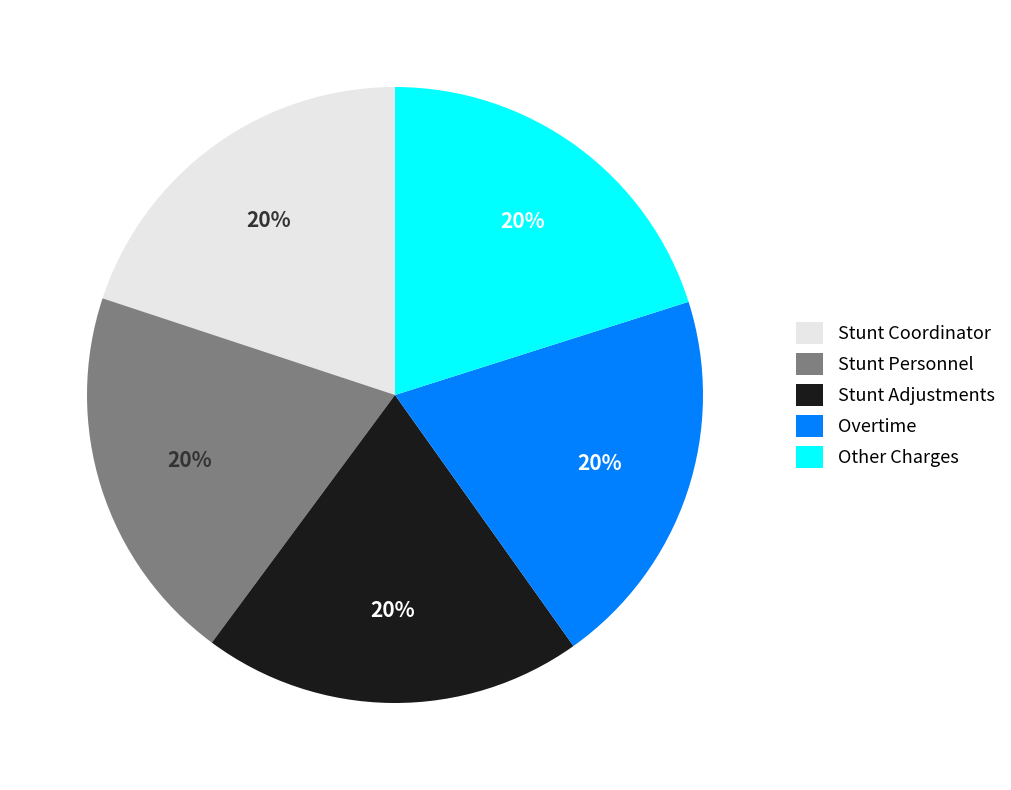

The Stunt Coordinator slice represents 9% of the pie. True or false?

False